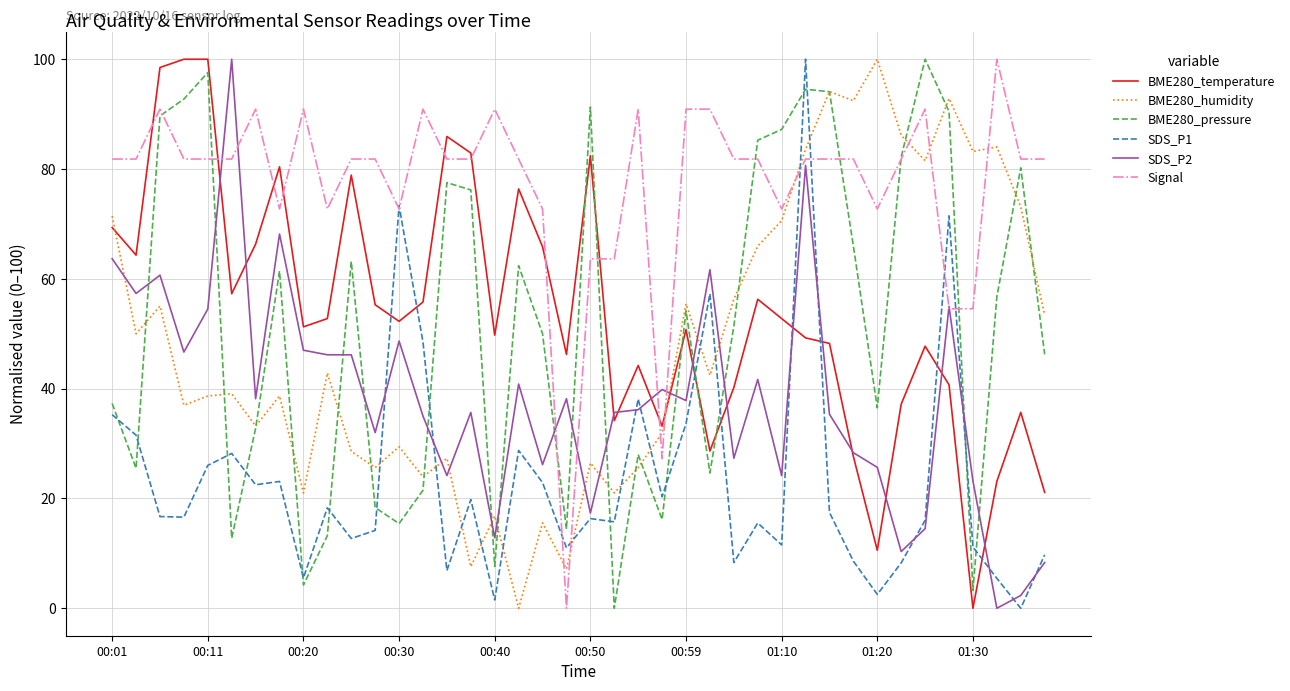

In BME280_humidity, how many points are higher than both neighbors (excluding endpoints)?

14